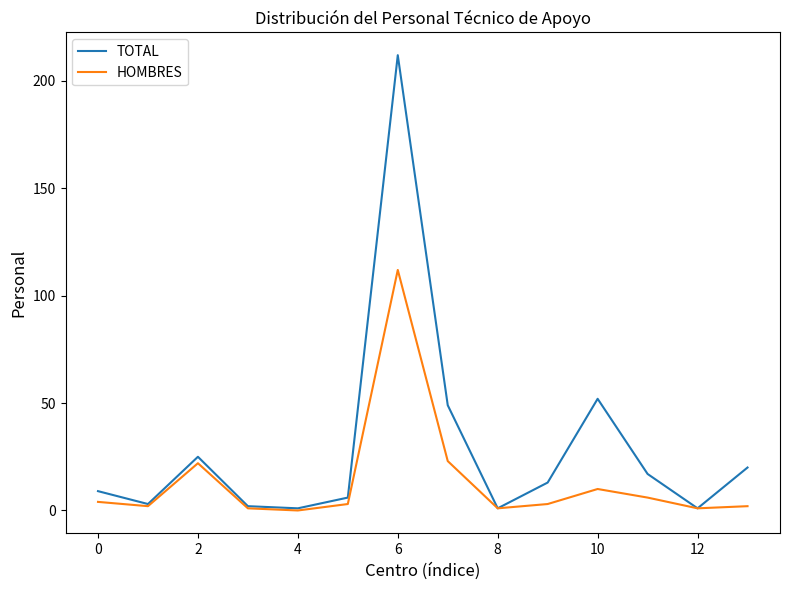

List the series in order of their peak value, highest first.

TOTAL, HOMBRES